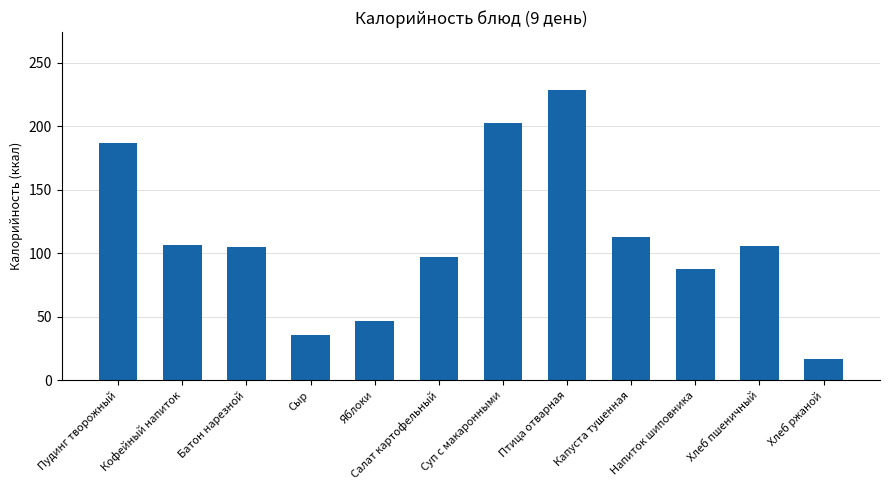

Which label corresponds to the smallest value in the chart?

Хлеб ржаной